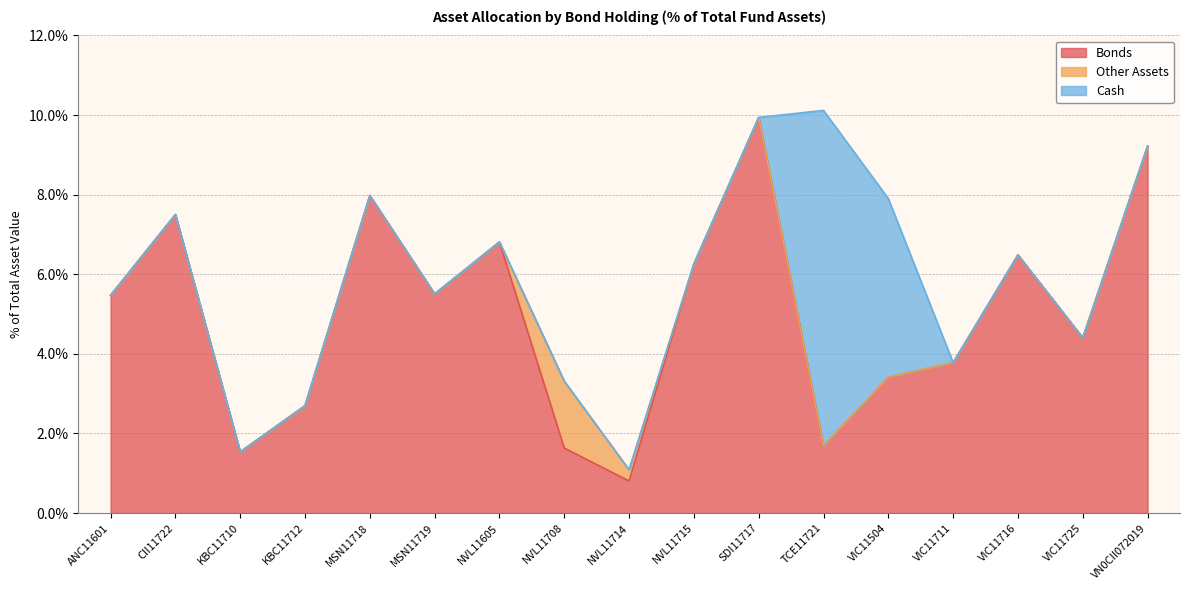

Reading left to right, what are all the values shown in this chart?

Bonds: 0.1	0.1	0.0	0.0	0.1	0.1	0.1	0.0	0.0	0.1	0.1	0.0	0.0	0.0	0.1	0.0	0.1
Other Assets: 0.0	0.0	0.0	0.0	0.0	0.0	0.0	0.0	0.0	0.0	0.0	0.0	0.0	0.0	0.0	0.0	0.0
Cash: 0.0	0.0	0.0	0.0	0.0	0.0	0.0	0.0	0.0	0.0	0.0	0.1	0.0	0.0	0.0	0.0	0.0